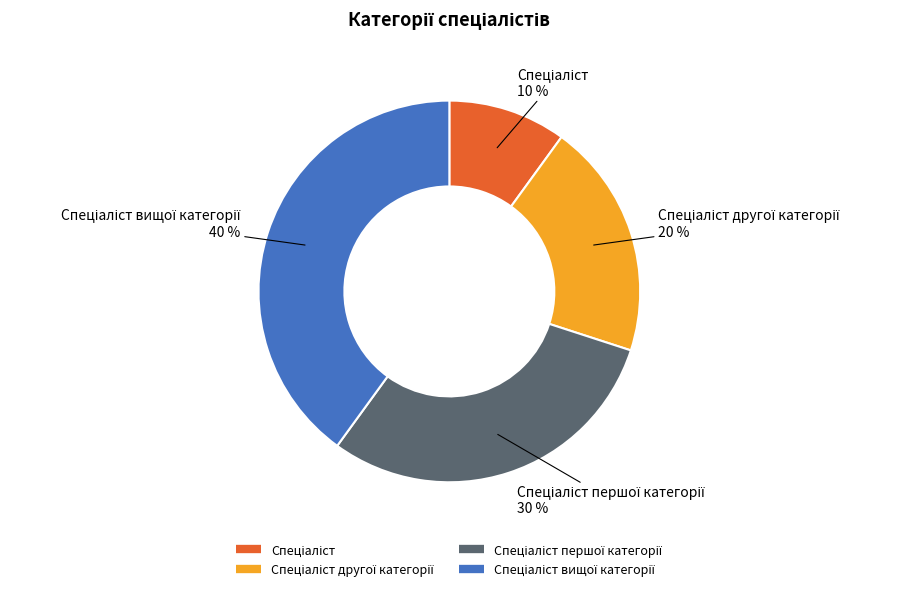

To the nearest percent, what is the difference between the largest and smallest slice percentages?

30%